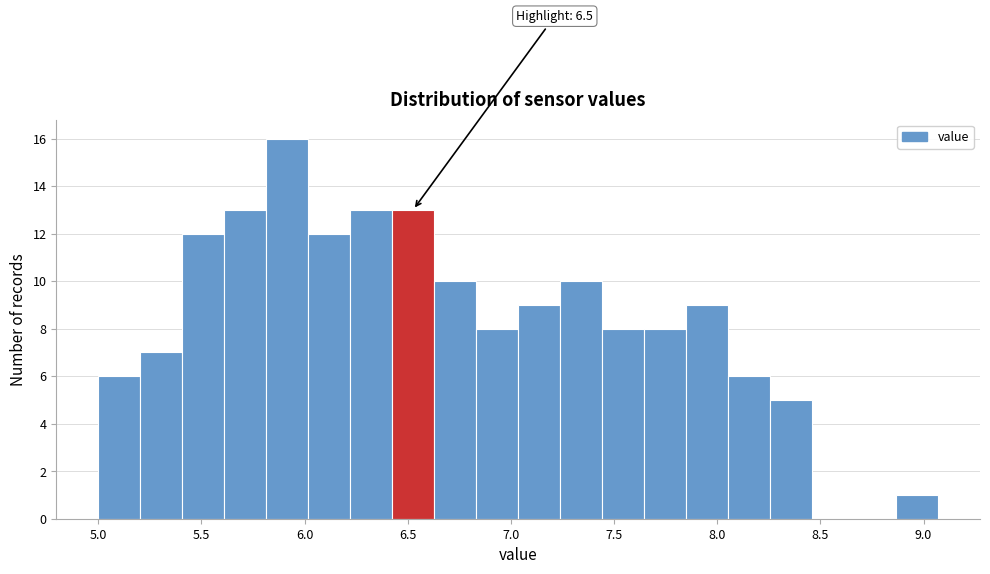

Over which range of the x-axis is the bar tallest?

5.80 to 6.00